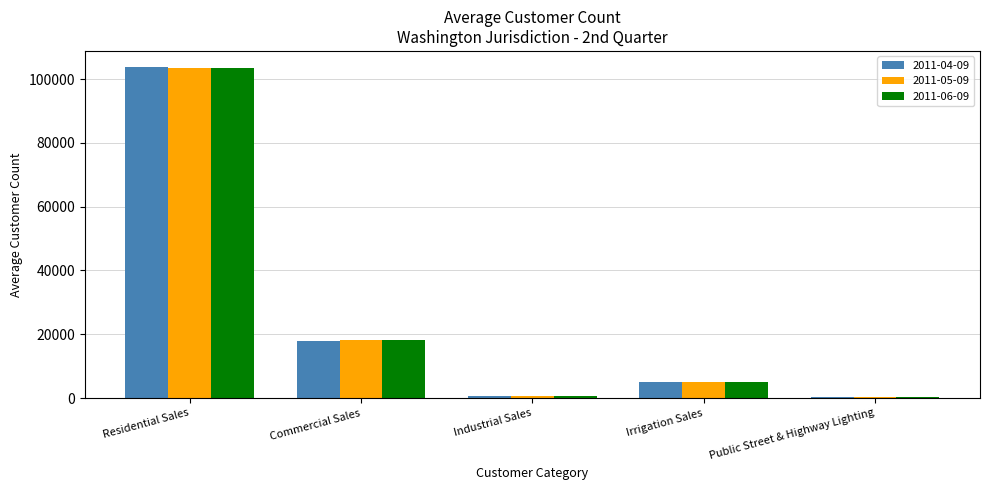

Where does the 2011-05-09 series first go above 5162?

Residential Sales